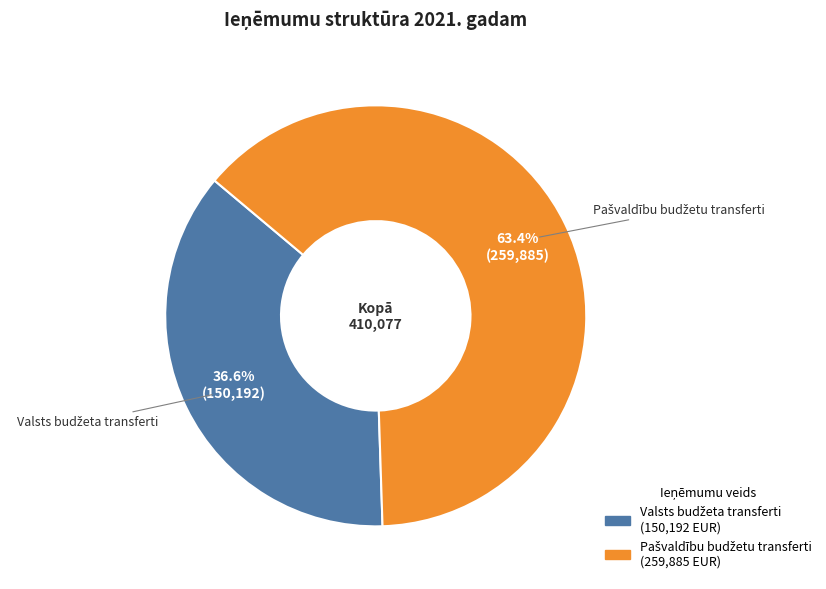

Is there any slice that represents more than half of the pie?

Yes